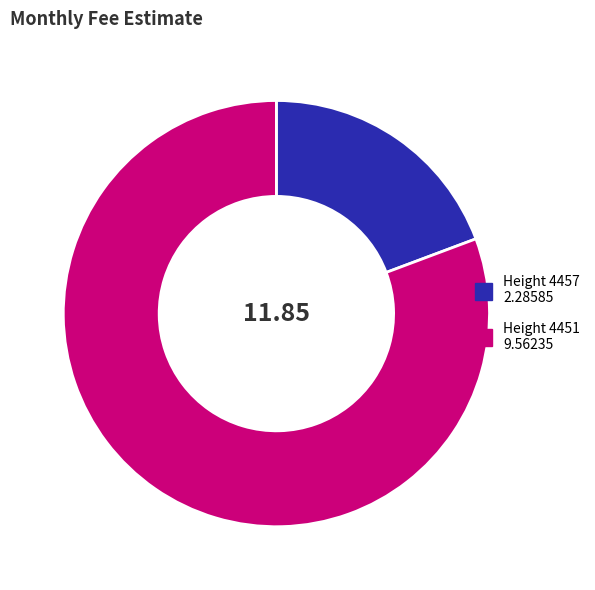

Which slice is the smallest?

Height 4457 2.28585